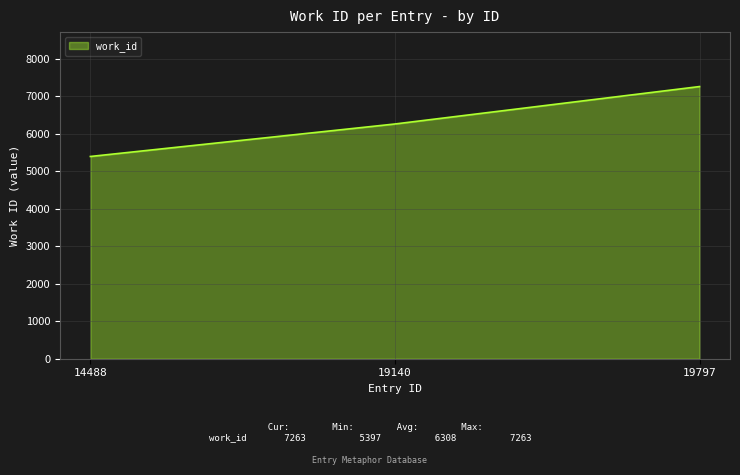

The value at 19797 is 7263. True or false?

True